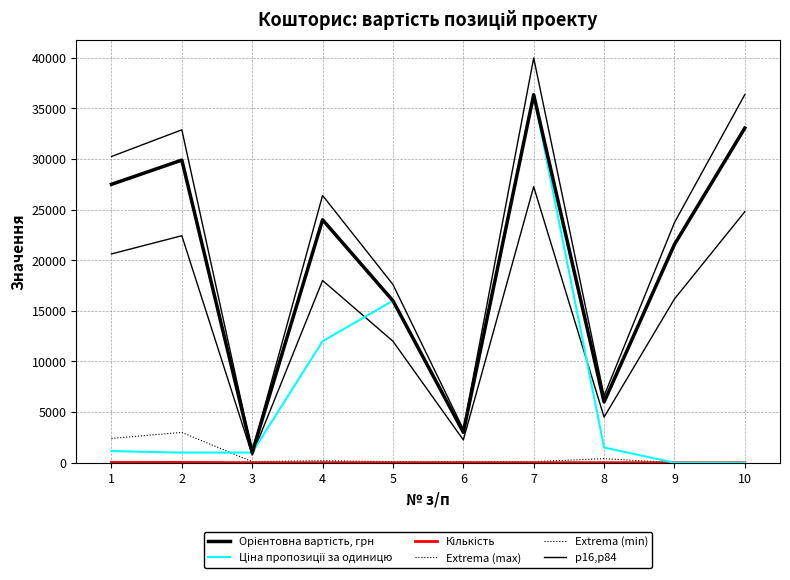

At 4, list the series in order from largest to smallest.

Орієнтовна вартість, грн, Extrema (max), p16,p84, Ціна пропозиції за одиницю, Extrema (min), Кількість